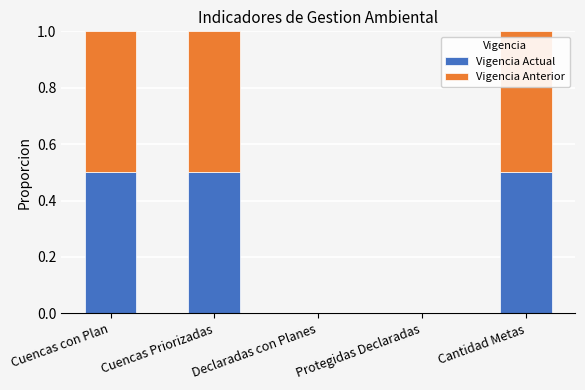

What is the maximum value for Vigencia Actual?

0.5